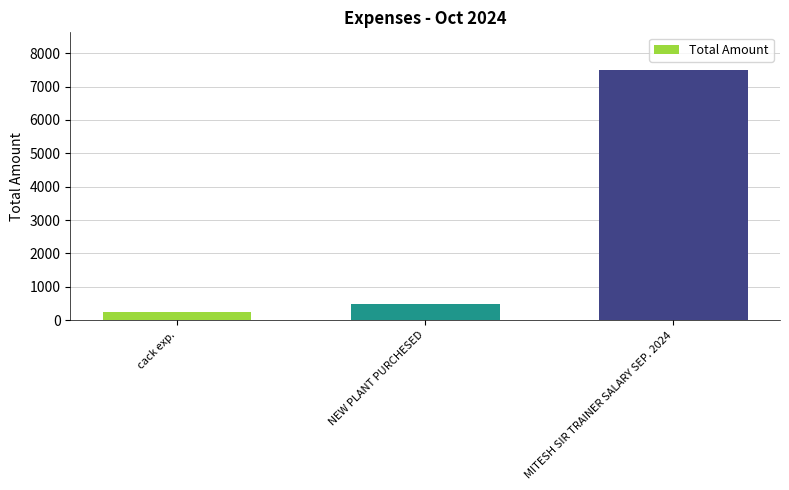

Between cack exp. and NEW PLANT PURCHESED, which is larger?

NEW PLANT PURCHESED